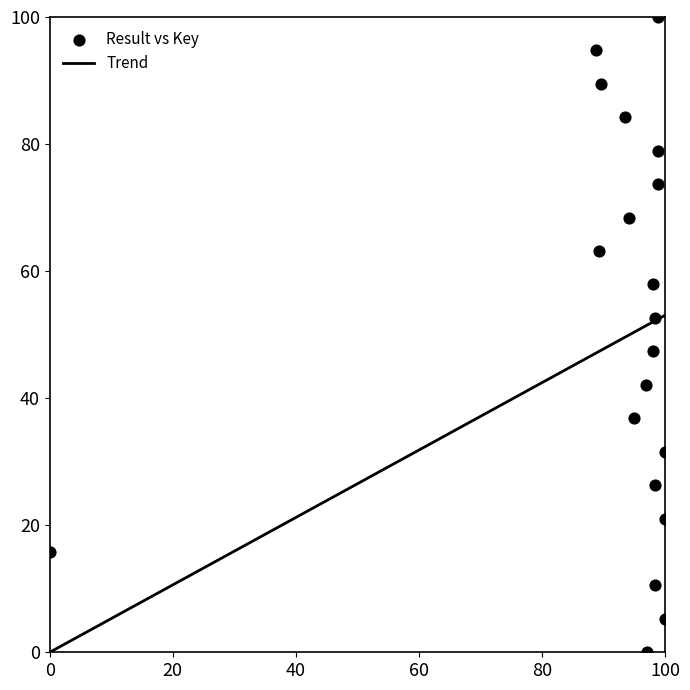

What is the range of Y values (max minus min)?

100.0